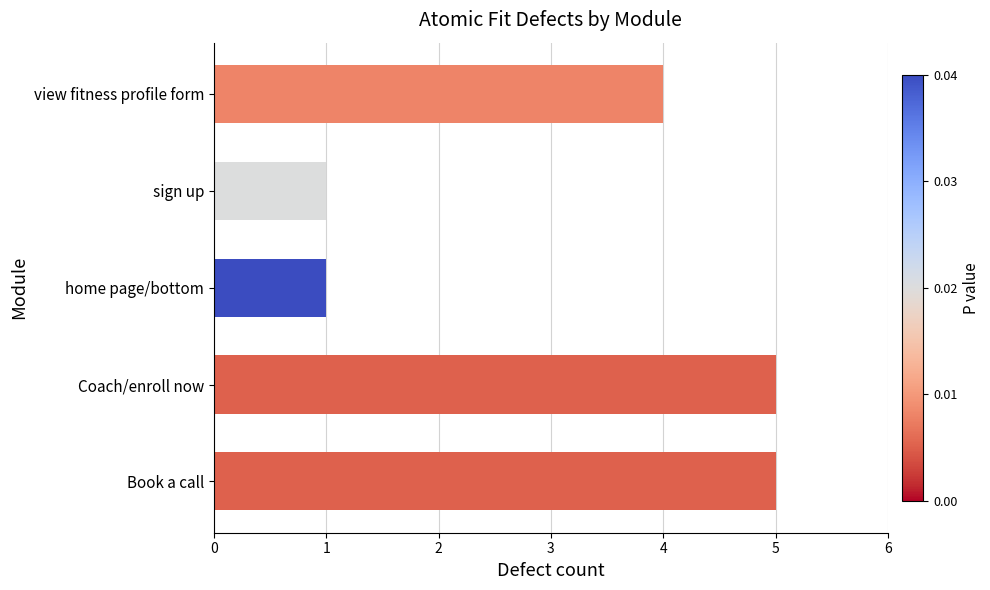

Where is the data nearest to the value 3?

view fitness profile form